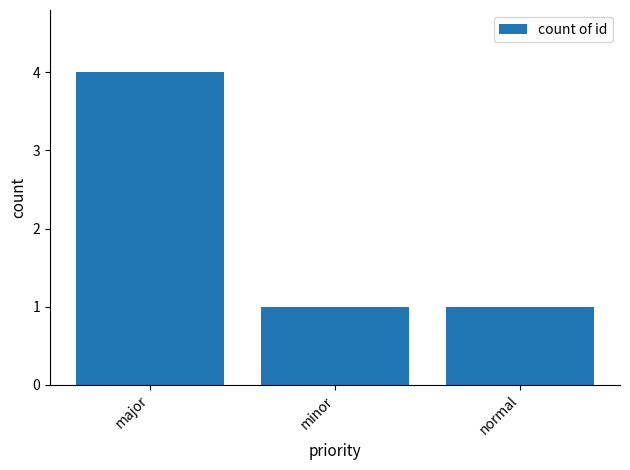

The chart shows a value of 0 at normal. True or false?

False